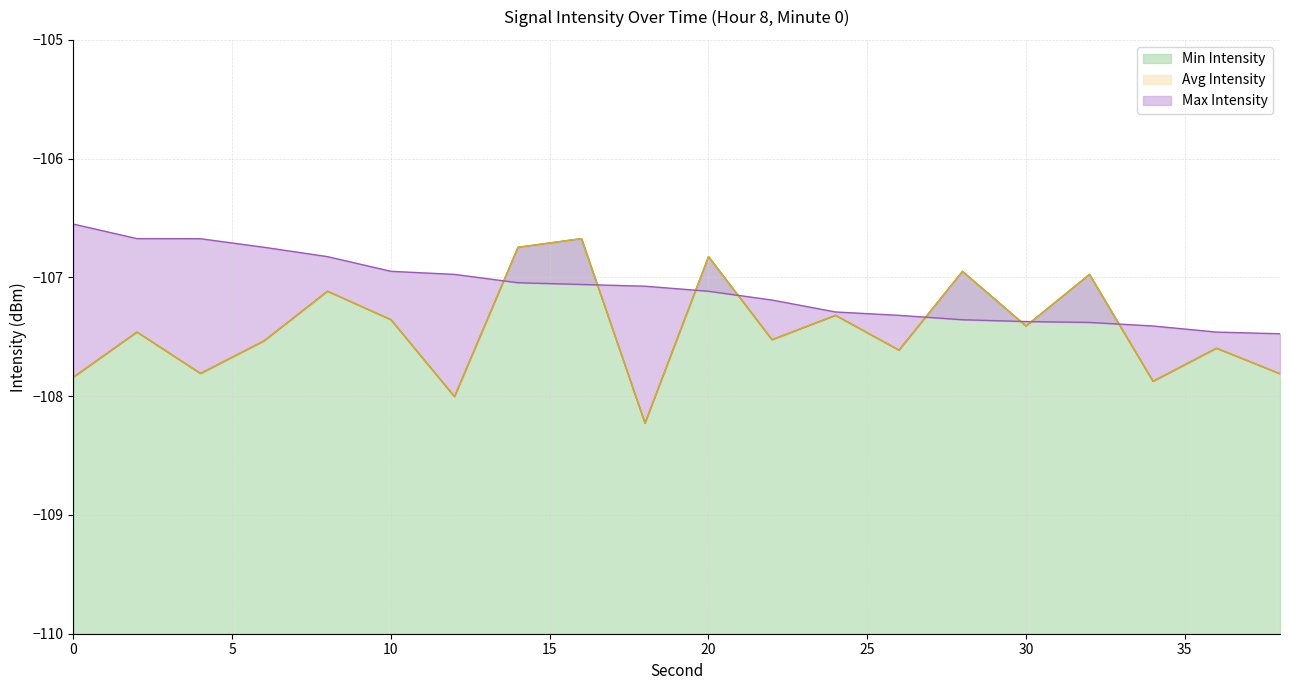

Rank the series at 12 from highest to lowest value.

Max Intensity, Min Intensity, Avg Intensity